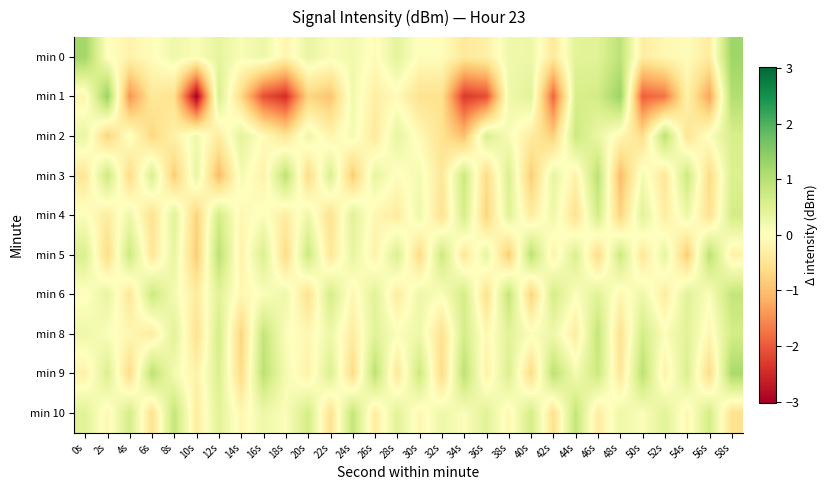

What is the spread (max minus min) of values at 2s?

2.1